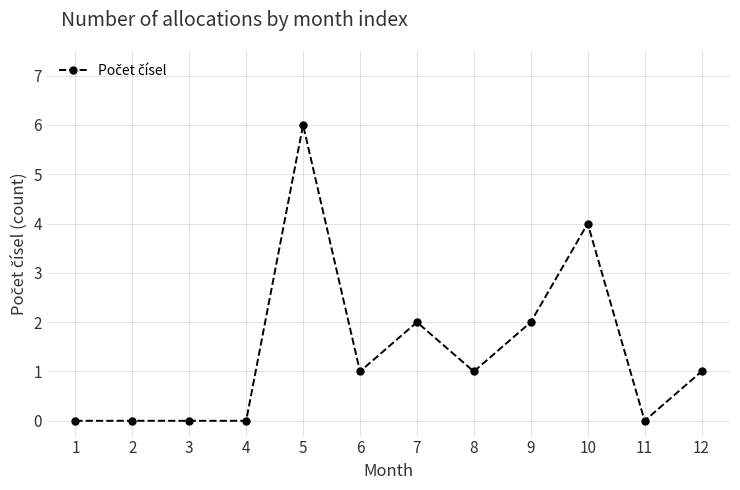

What is the approximate value at 5?

6